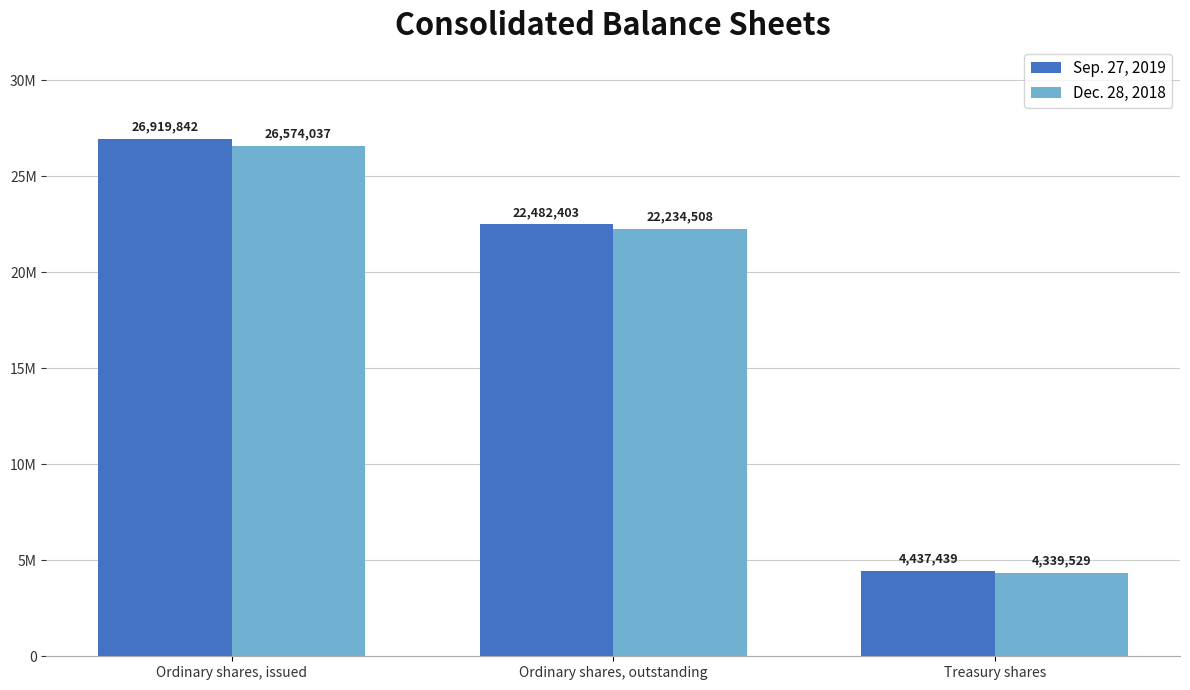

What are all the series names shown in the legend?

Sep. 27, 2019, Dec. 28, 2018